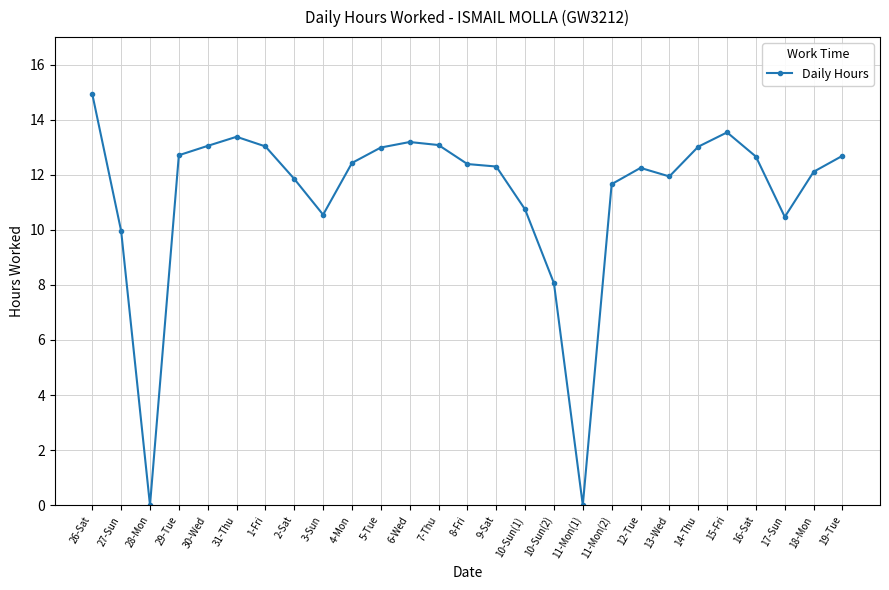

How many lines are shown in the chart?

1